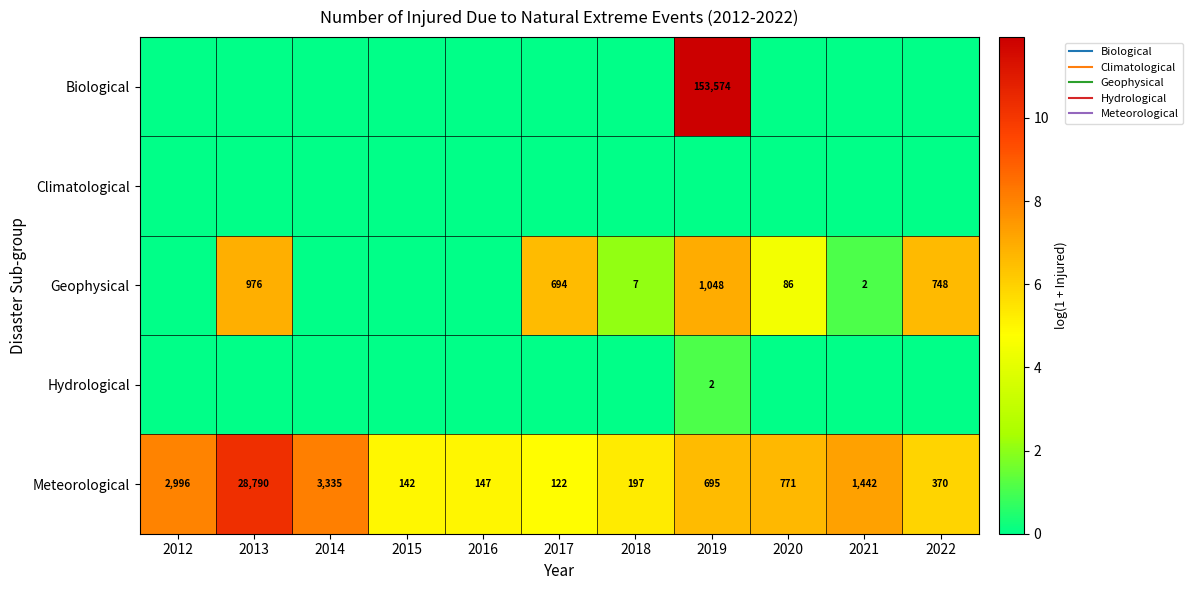

Where is Meteorological nearest to the value 7?

2021